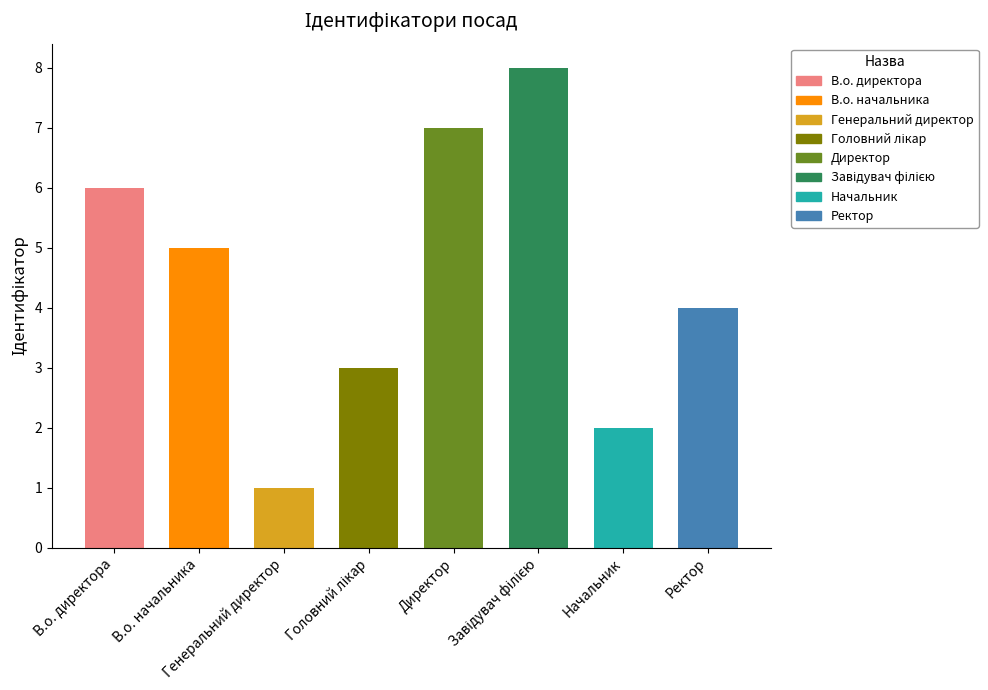

The value at В.о. директора is 10. True or false?

False